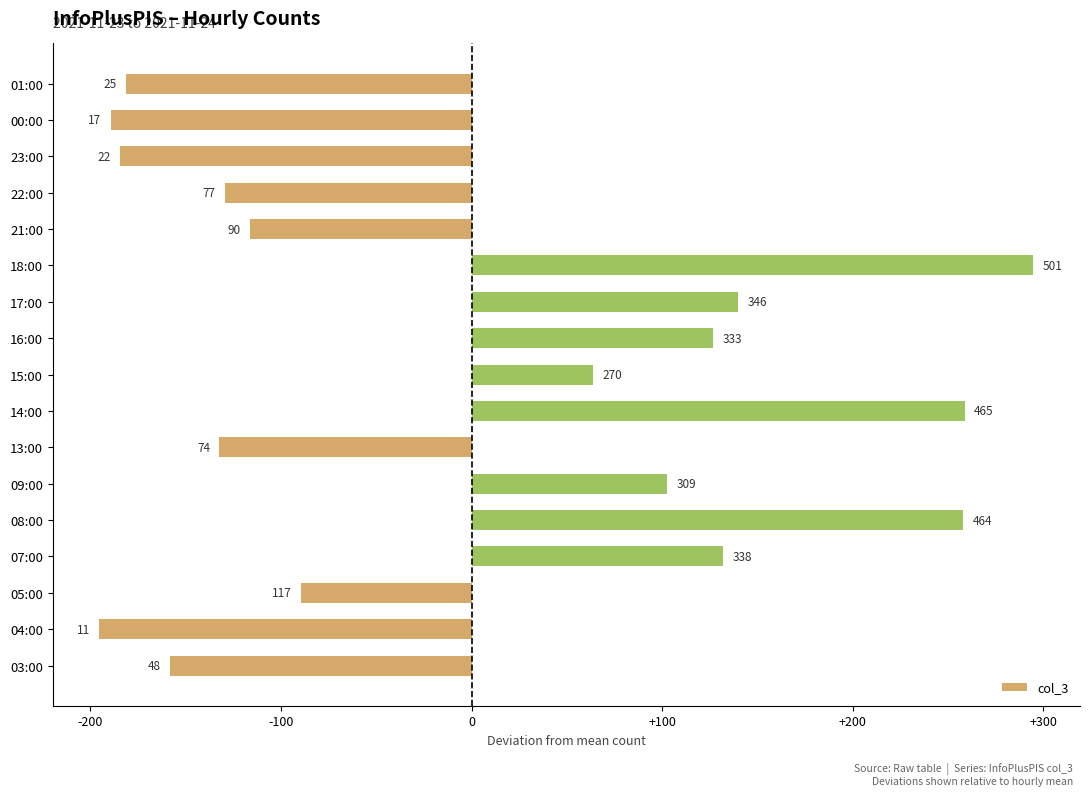

How many bars are there in total?

17